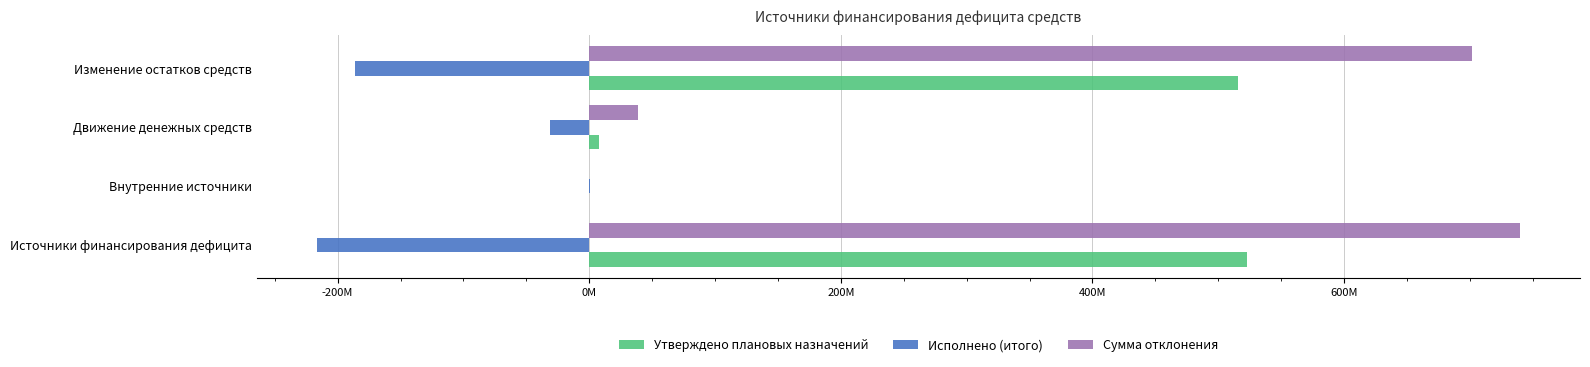

Which series has the largest total across all categories?

Сумма отклонения